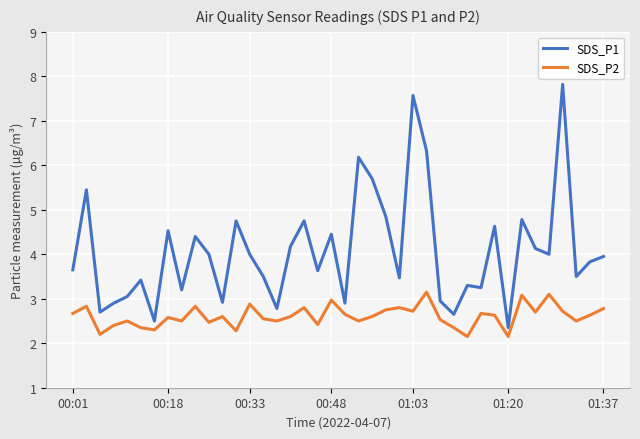

What is the minimum value for SDS_P1?

2.4